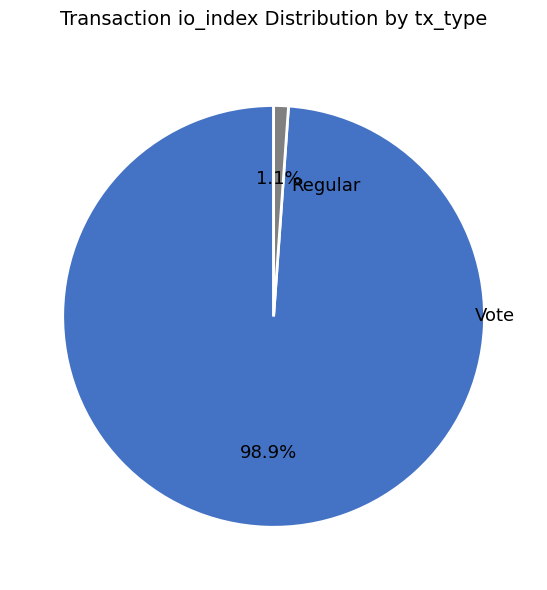

How many segments does this pie chart have?

2